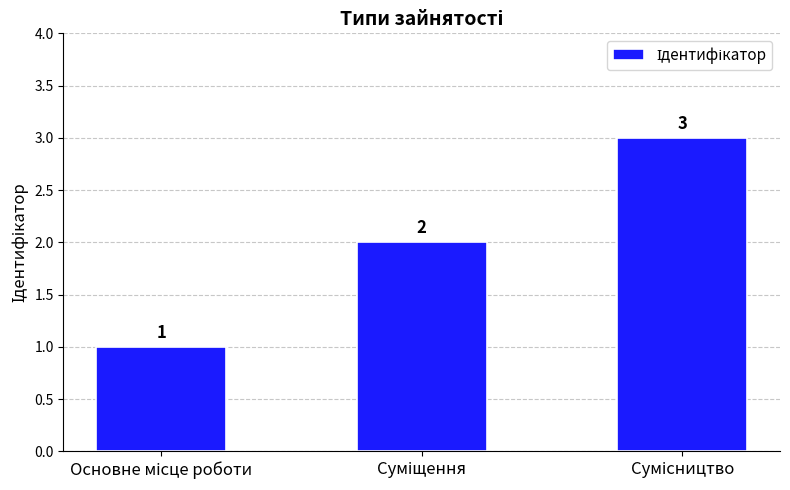

What is the difference between the maximum and second lowest values?

1